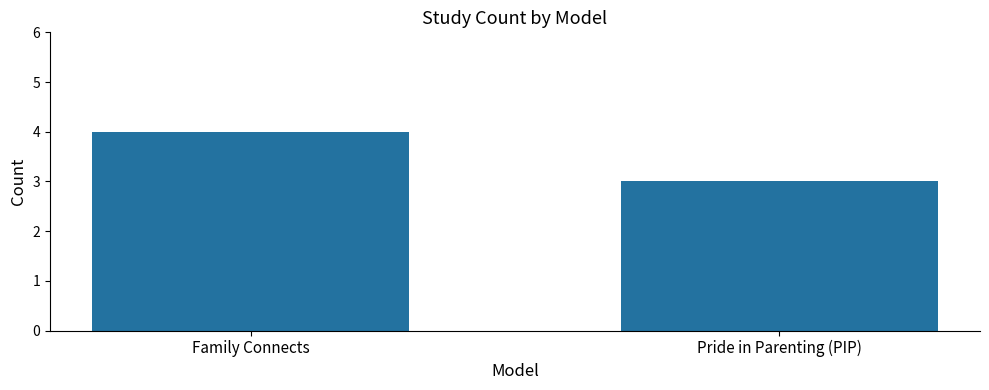

Does the chart contain stacked bars?

No